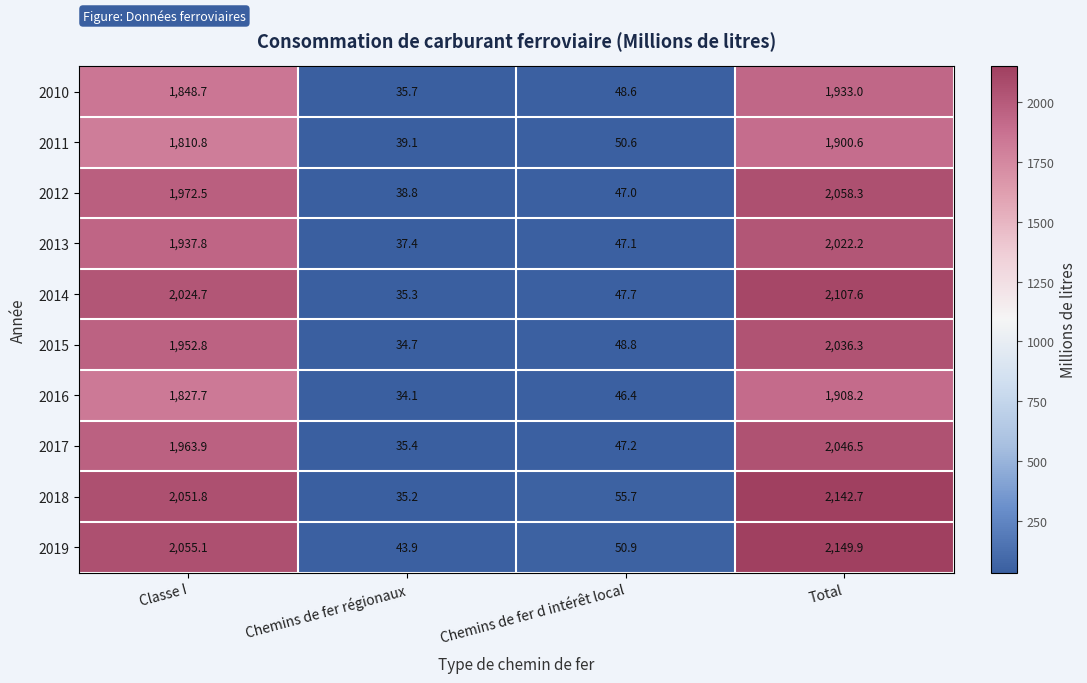

Which label corresponds to the largest value in the chart?

Total